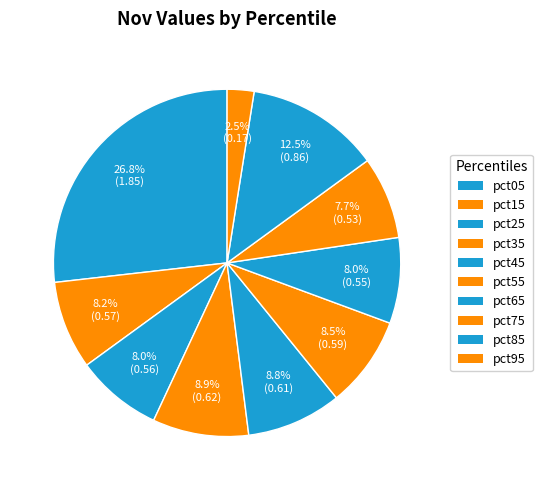

What is the total percentage of pct25 and pct85?

20.5%